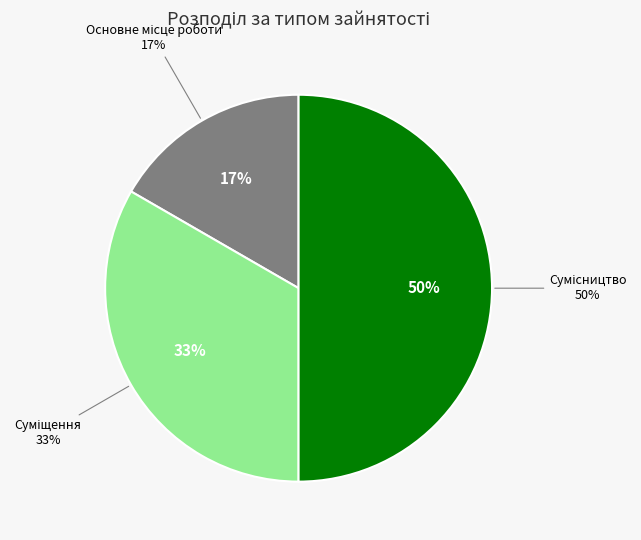

What is the smallest slice in the pie chart?

Основне місце роботи